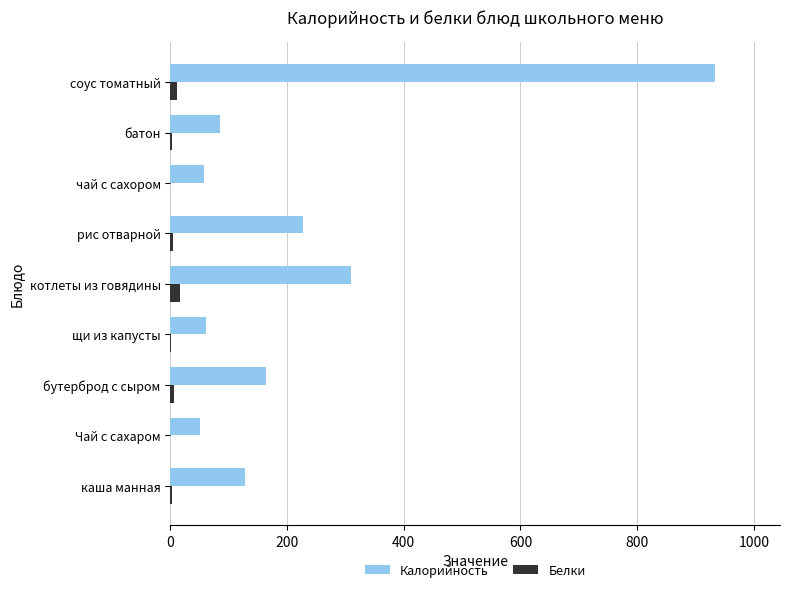

What is the average value of the Белки series?

5